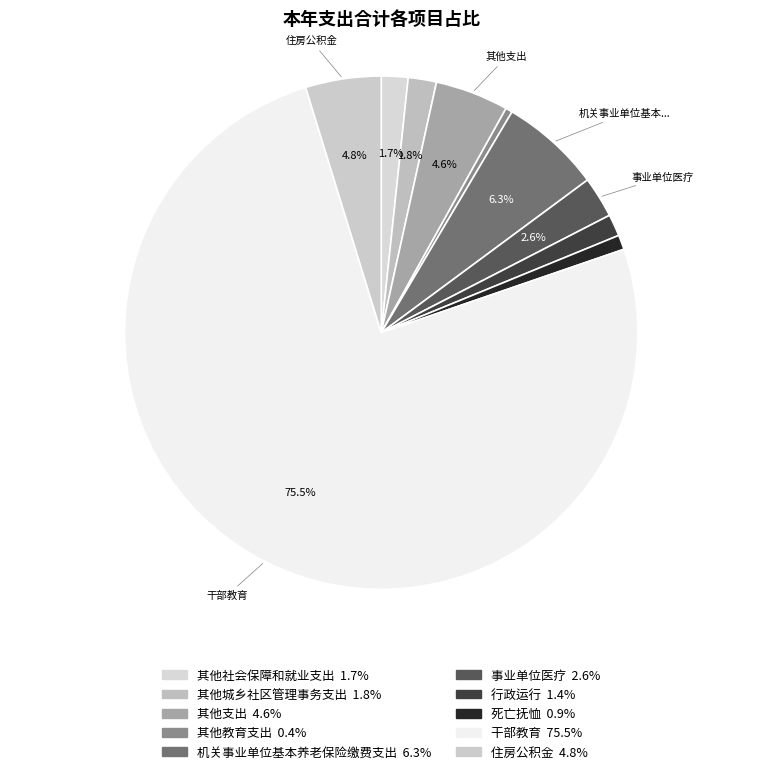

How many segments does this pie chart have?

10